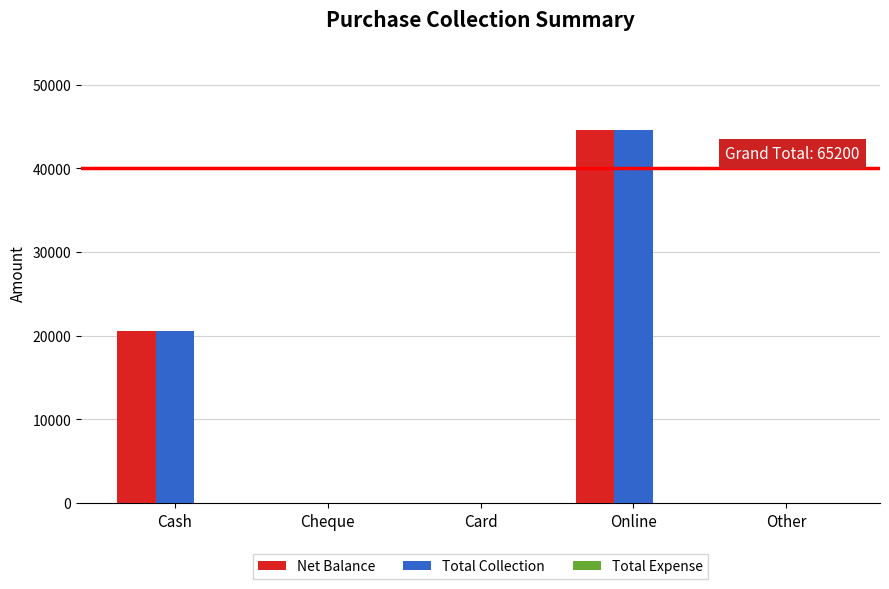

True or false: Net Balance has a value of 20497 at Other.

False